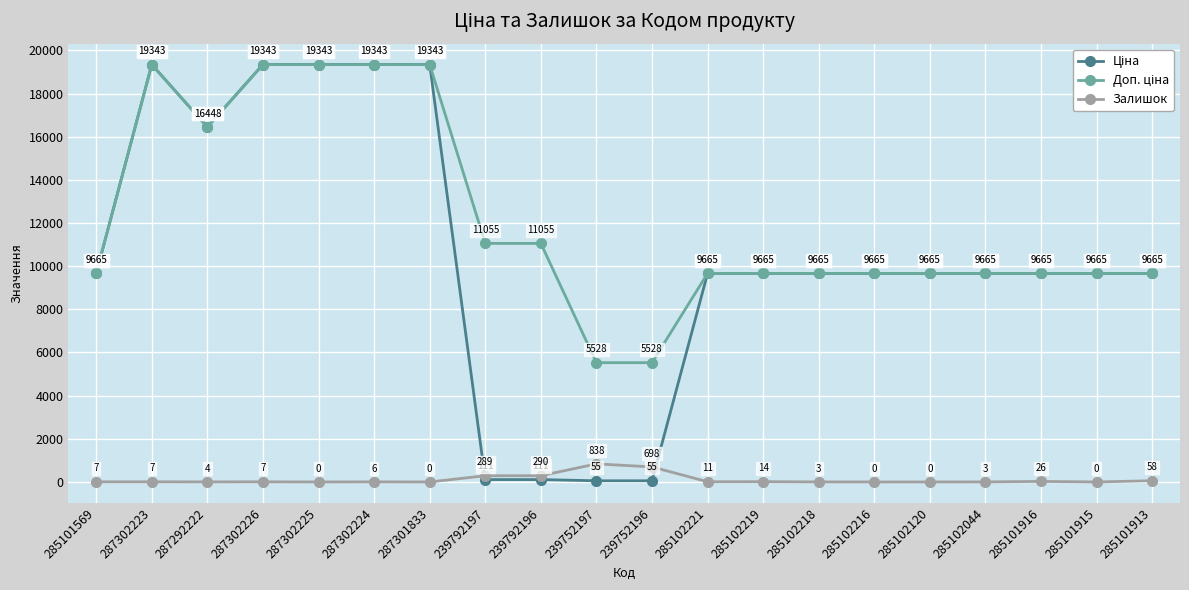

At how many categories does at least one series exceed 10507?

8